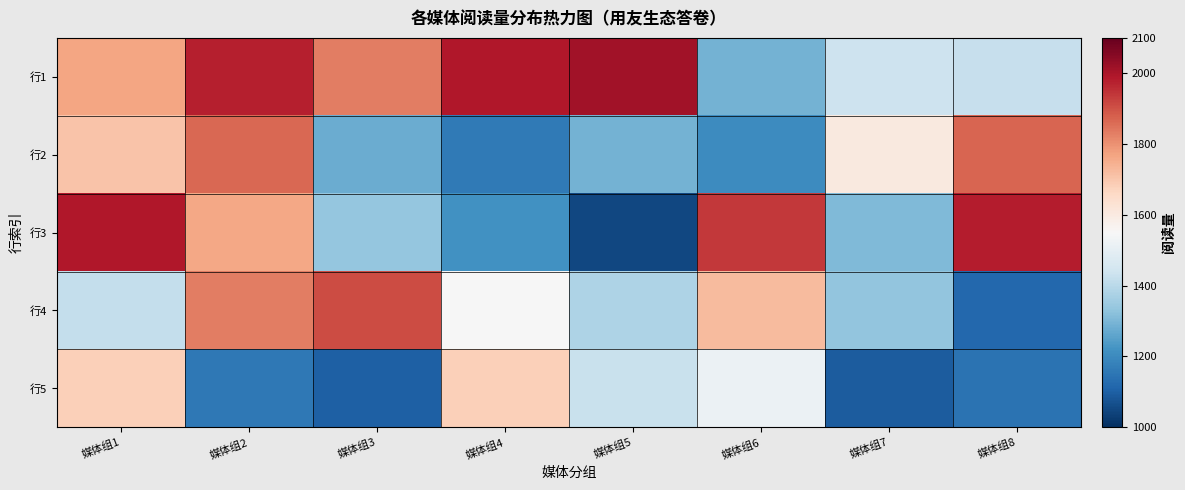

Between 媒体组3 and 媒体组7, which is larger?

媒体组3